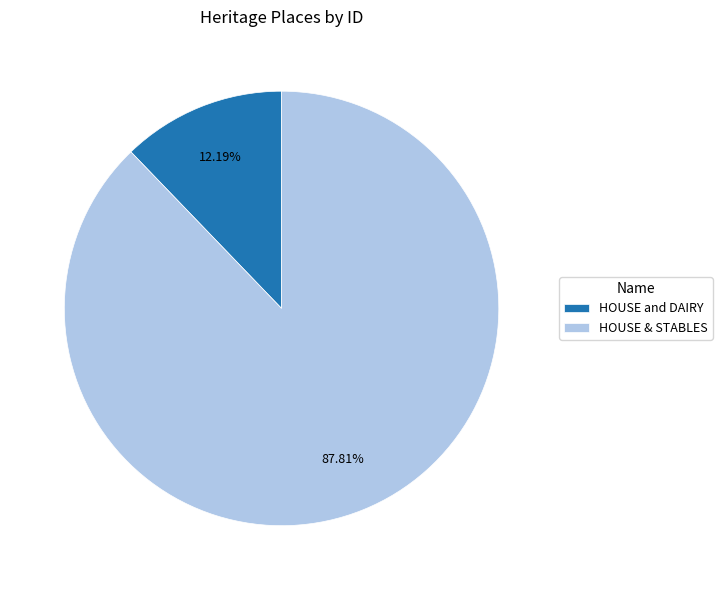

What percentage is the HOUSE and DAIRY slice, to the nearest percent?

12%